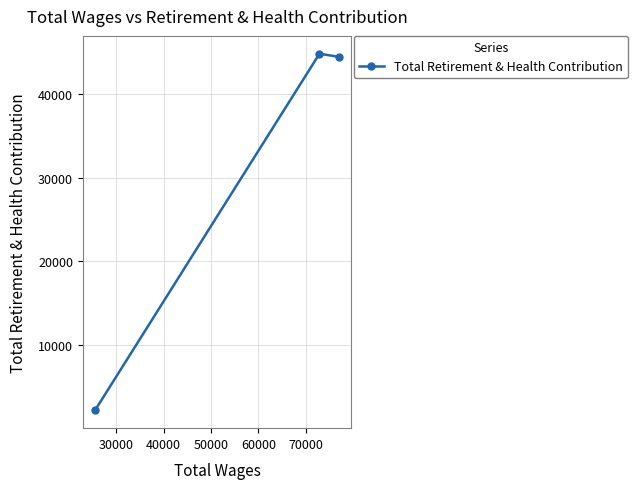

How many values exceed 44471?

1